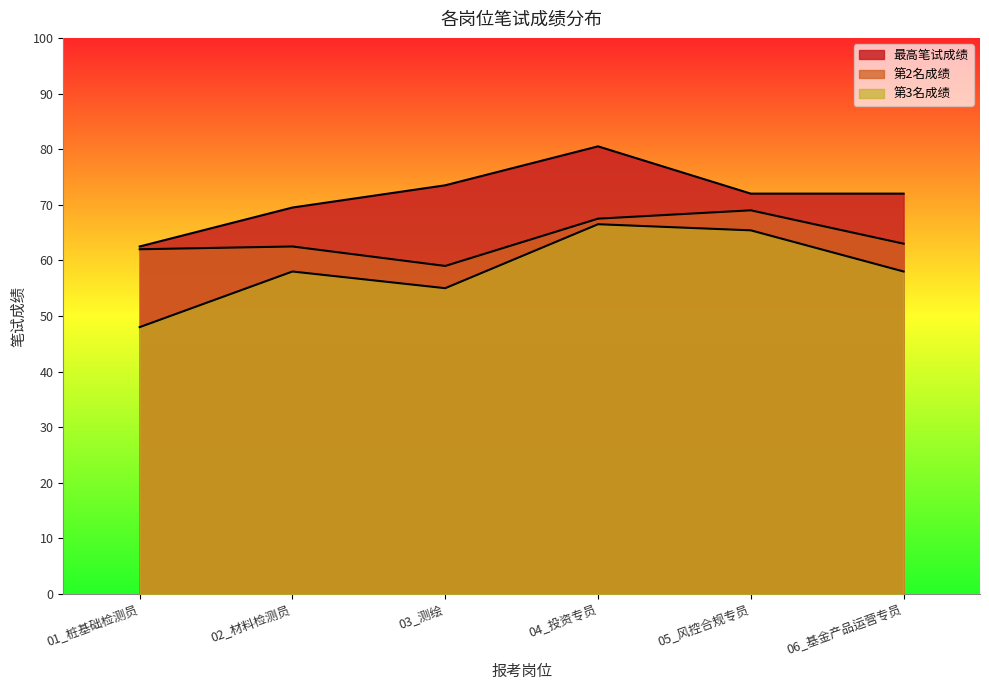

Is it true that 第3名成绩 equals 95.8 at 03_测绘?

False